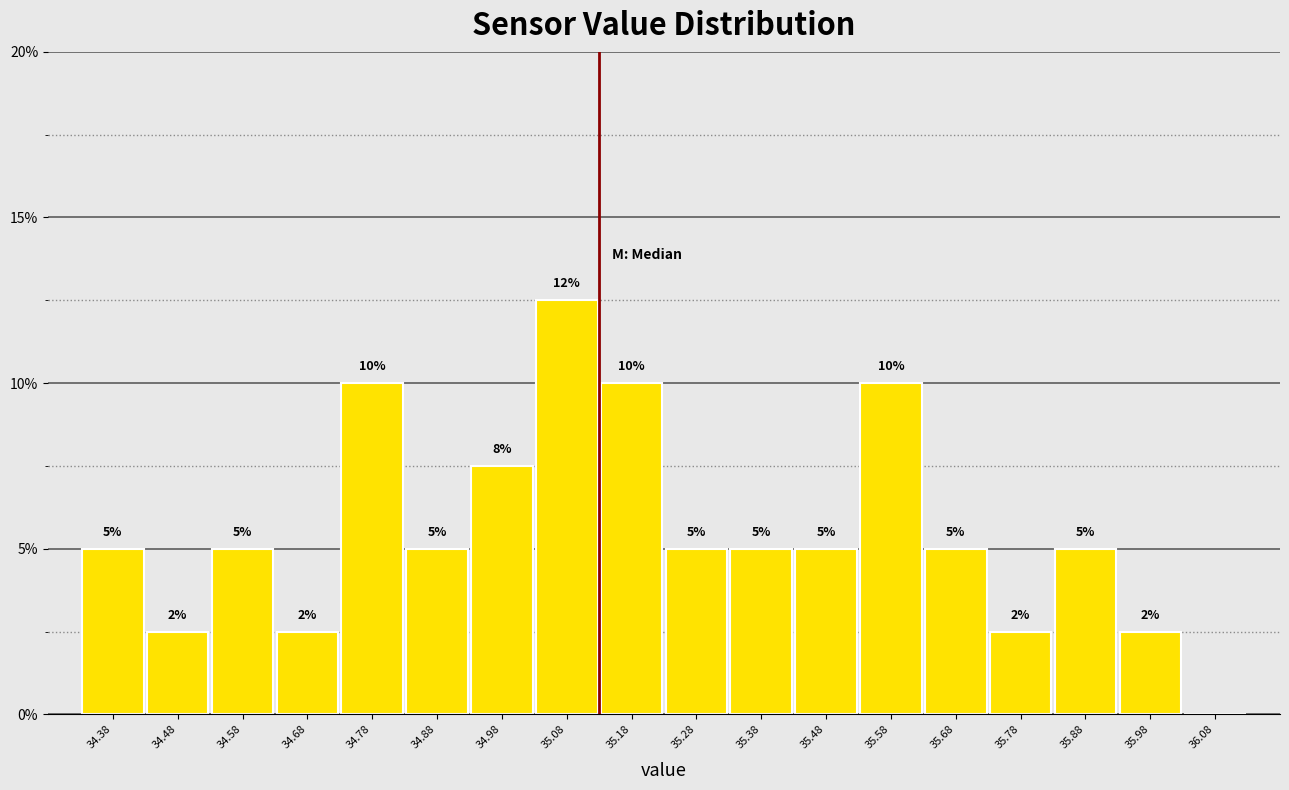

Over which range of the x-axis is the bar tallest?

35.03 to 35.13